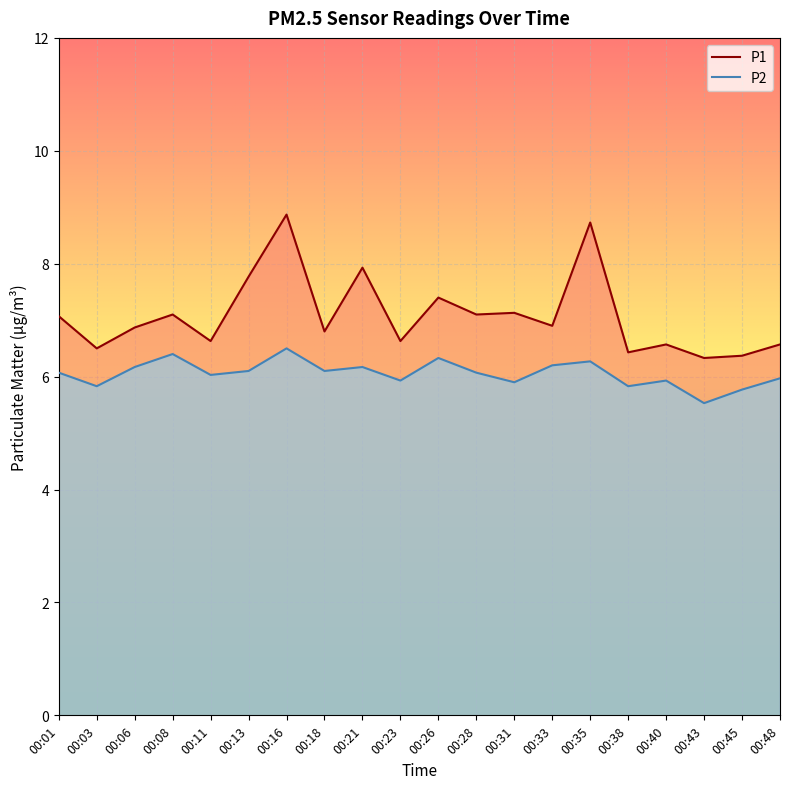

Reading left to right, list all the values displayed in this chart.

P1: 7.1	6.5	6.9	7.1	6.6	7.8	8.9	6.8	7.9	6.6	7.4	7.1	7.1	6.9	8.7	6.4	6.6	6.3	6.4	6.6
P2: 6.1	5.8	6.2	6.4	6.0	6.1	6.5	6.1	6.2	5.9	6.3	6.1	5.9	6.2	6.3	5.8	5.9	5.5	5.8	6.0